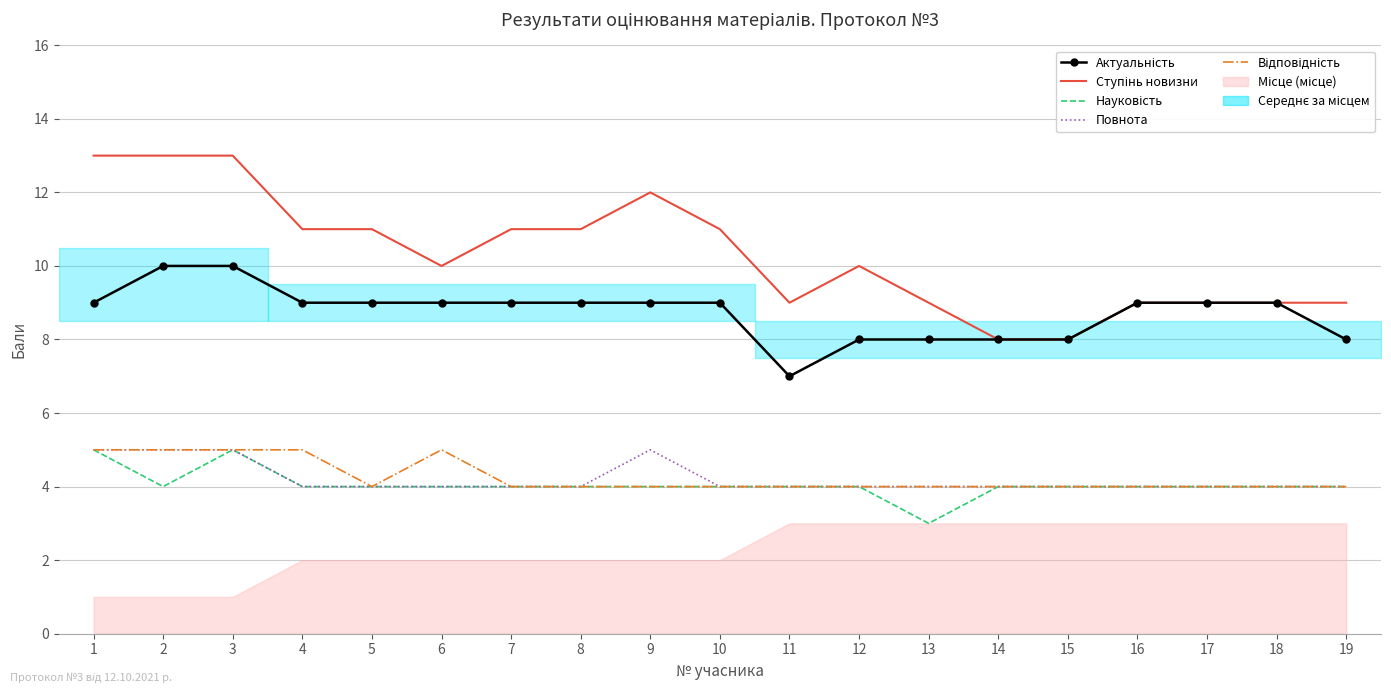

At how many categories does at least one series exceed 5?

19